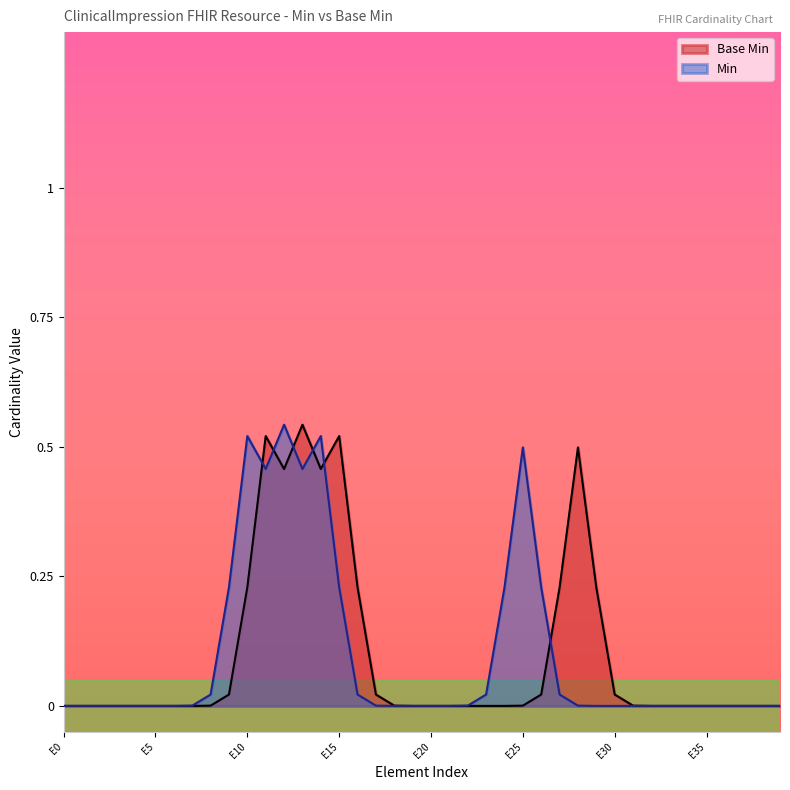

How many lines are shown in the chart?

2